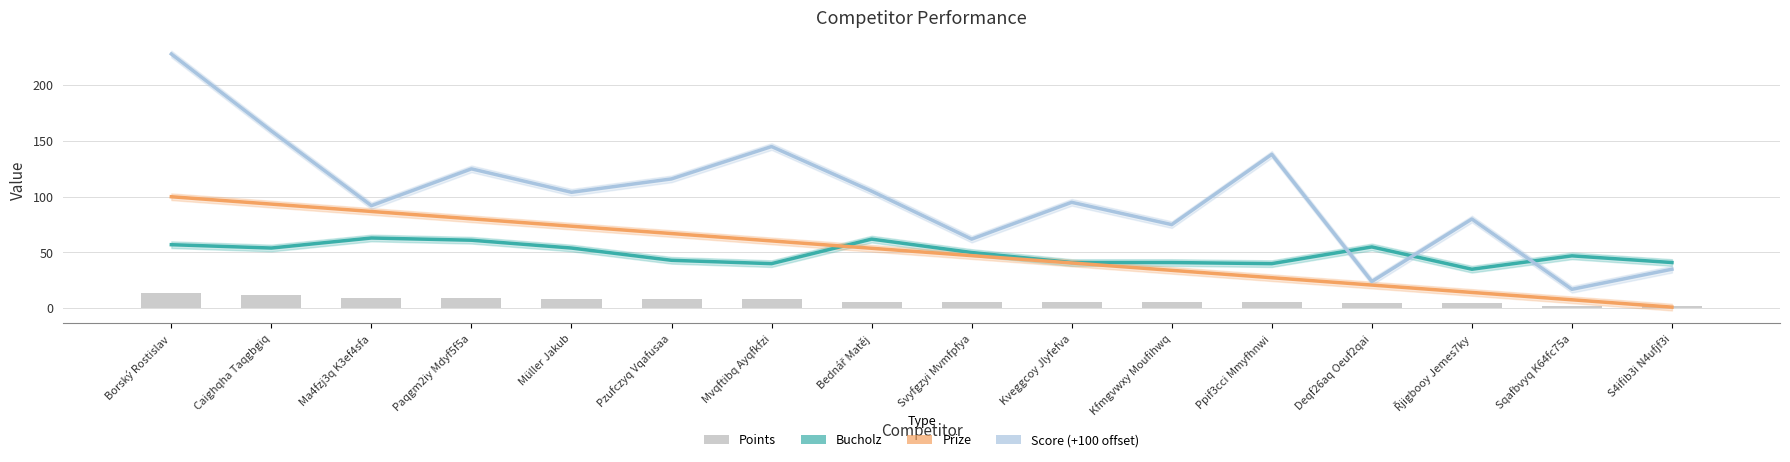

How many series are shown in this chart?

4